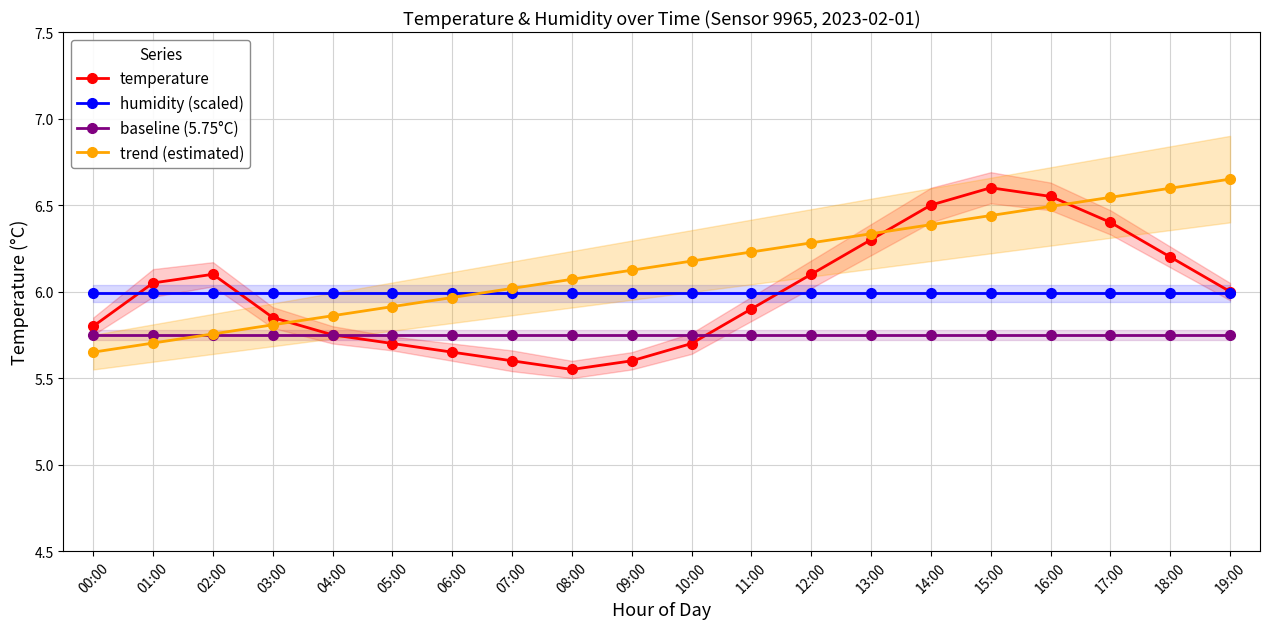

What is the sum of all temperature values?

119.9